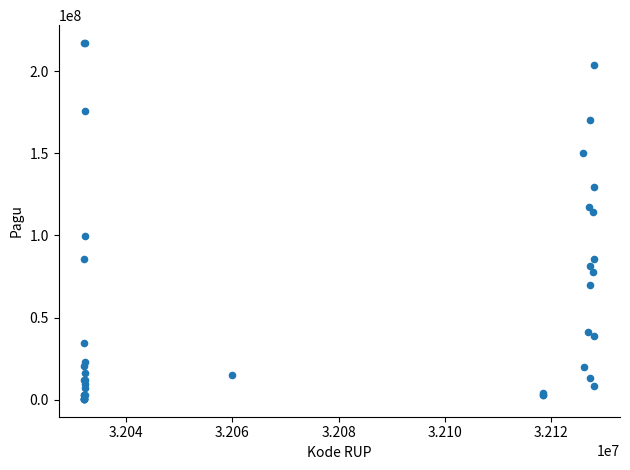

What Y value in the scatter plot is closest to 108830000?

114296000